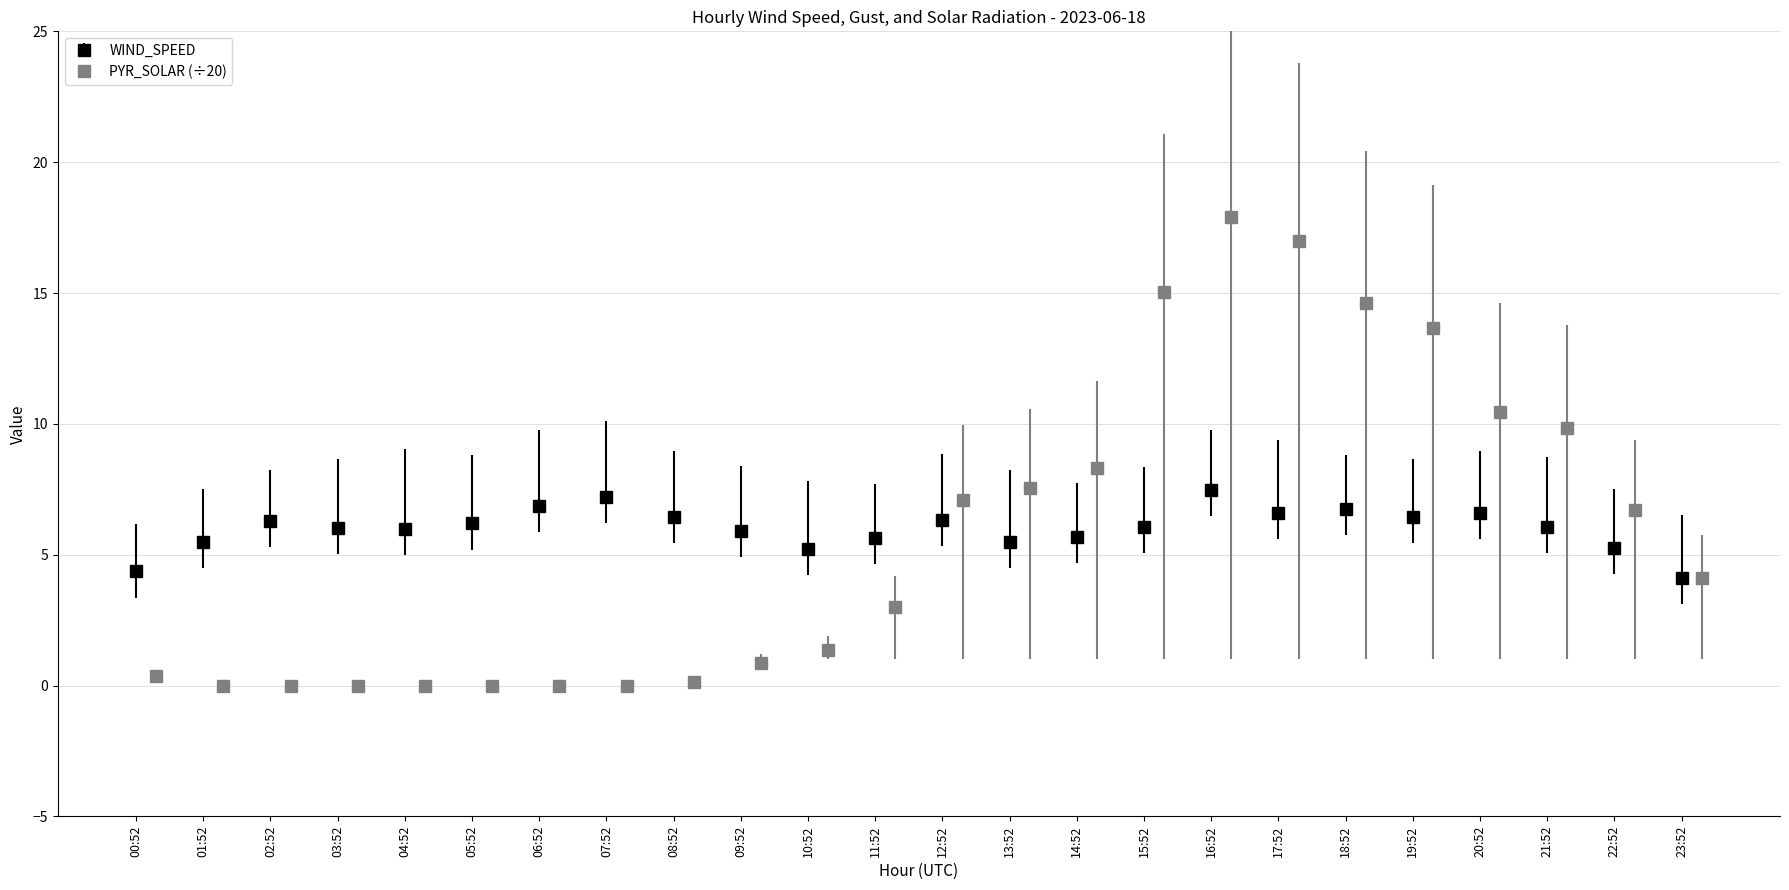

Is it true that WIND_SPEED equals 3.7 at 09:52?

False